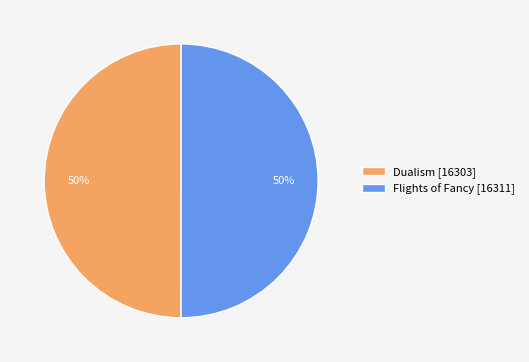

The Dualism [16303] slice represents 64% of the pie. True or false?

False